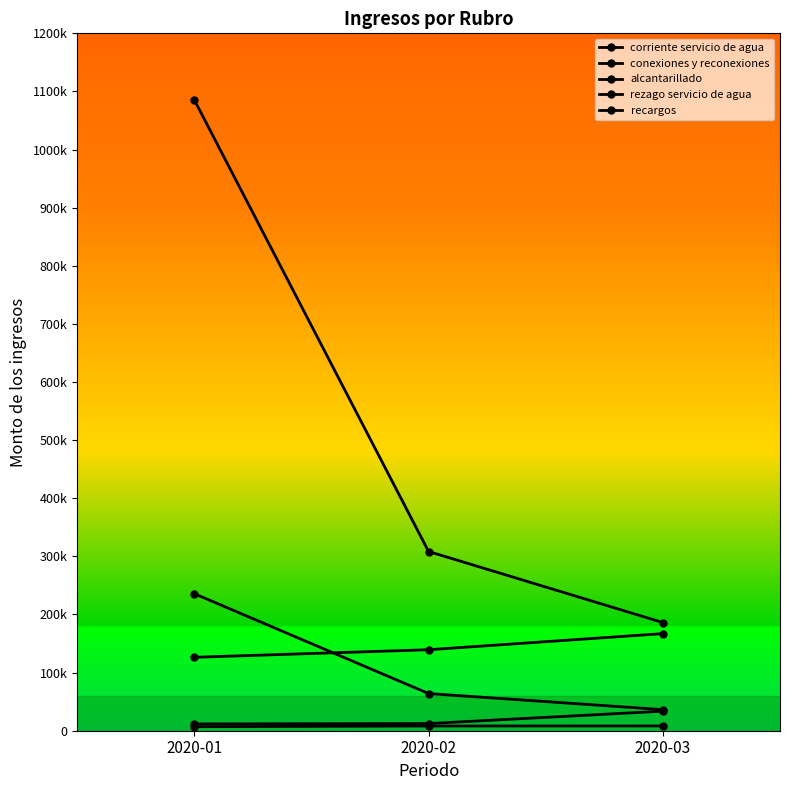

The value of corriente servicio de agua at 2020-01 is 1085560.1. True or false?

True